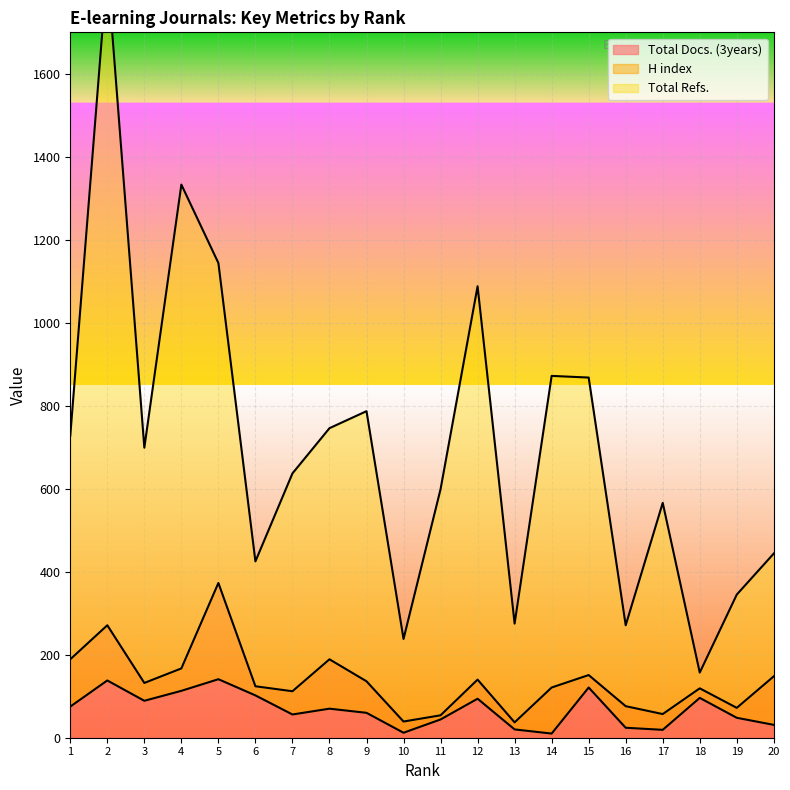

The Total Refs. series shows 1358 at 15. True or false?

False